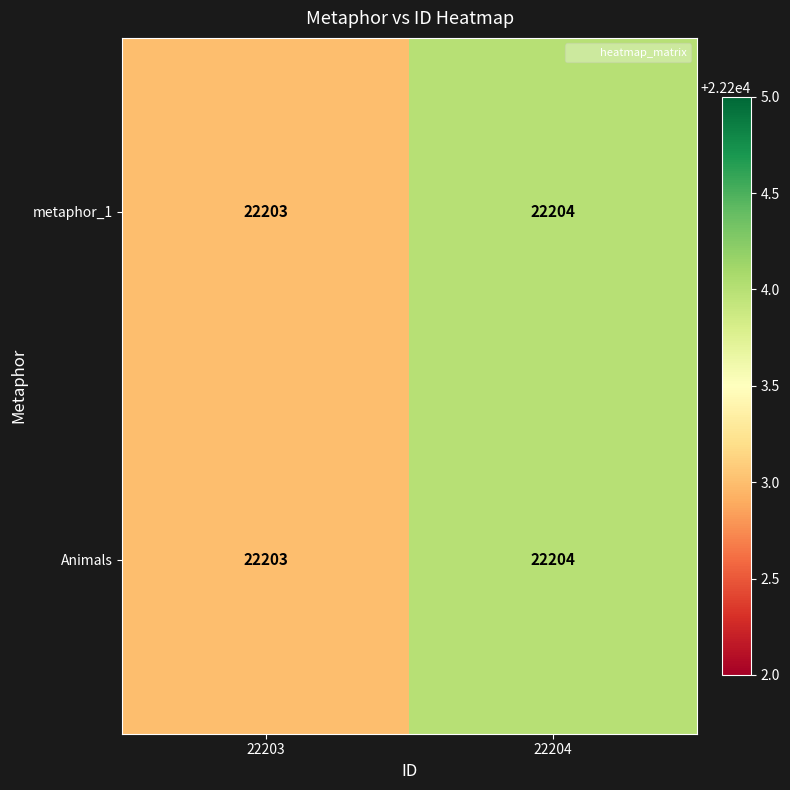

At which label is Animals closest to 22203?

22203